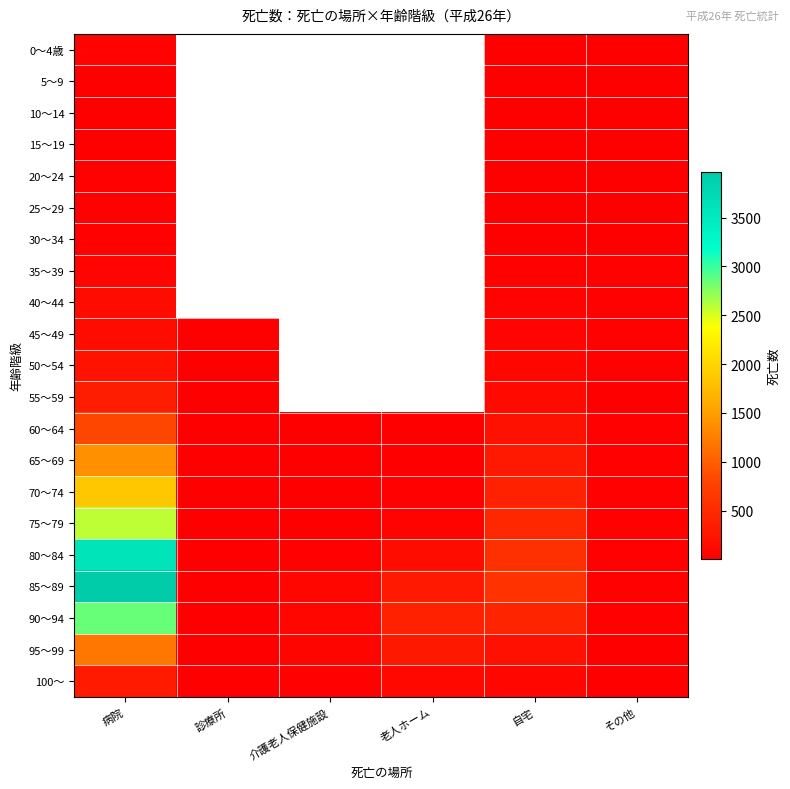

What is the maximum value shown in the chart?

3971.0